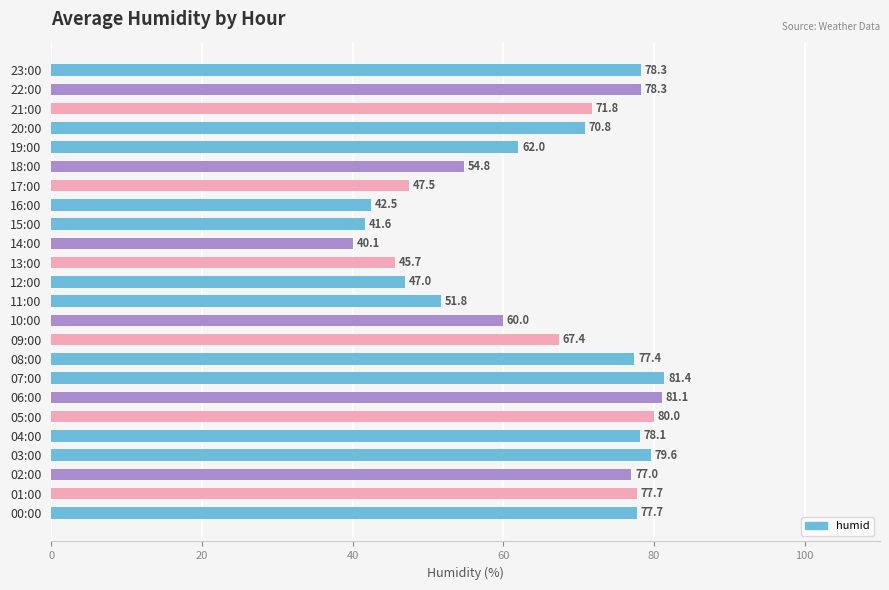

How many values are below 71?

12